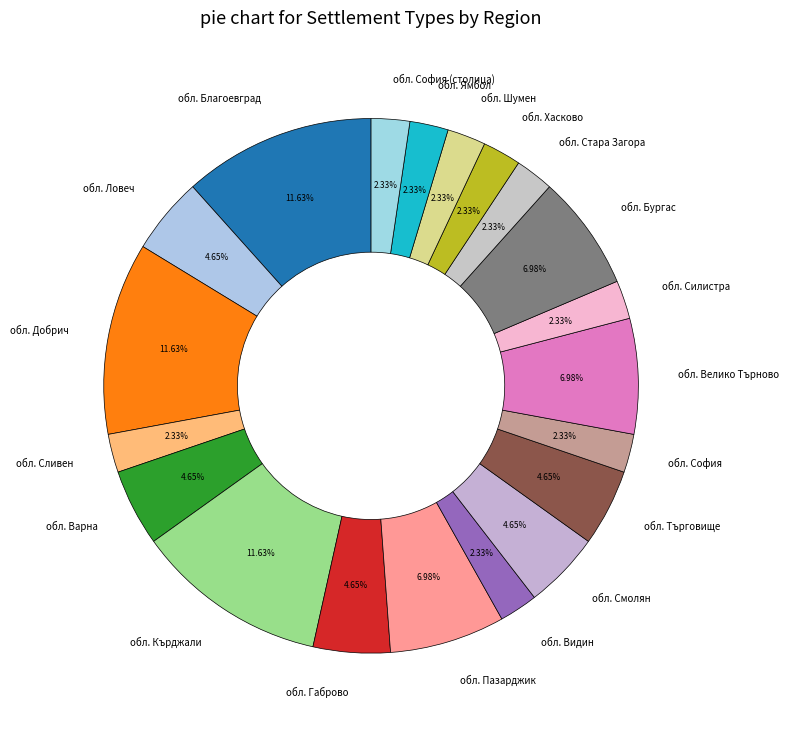

Which has a higher value, обл. Велико Търново or обл. Добрич?

обл. Добрич